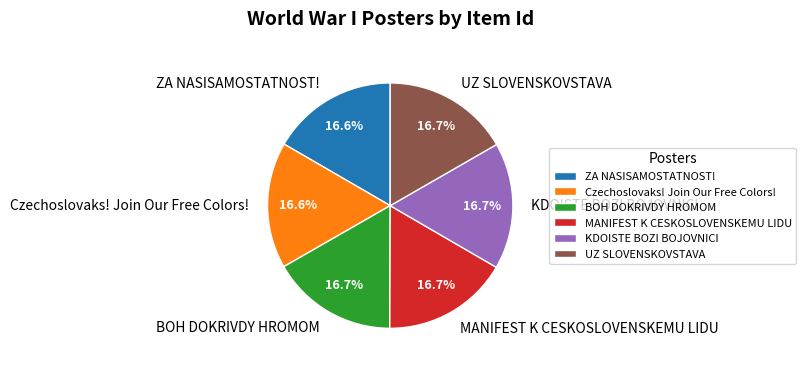

Combined, do MANIFEST K CESKOSLOVENSKEMU LIDU and Czechoslovaks! Join Our Free Colors! account for over 50%?

No